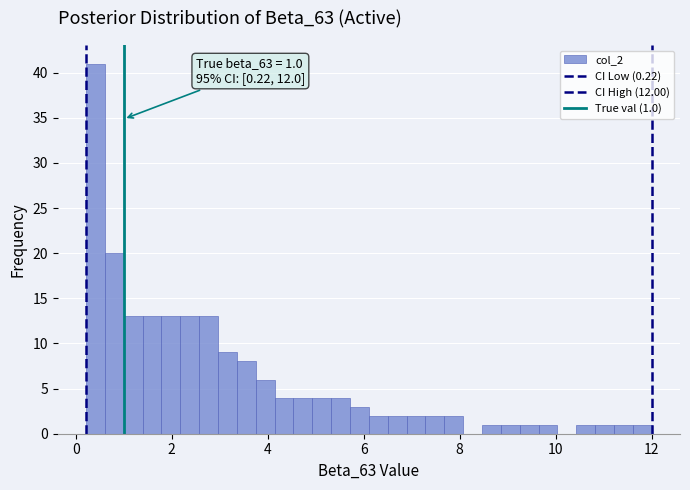

Read against the x-axis, roughly where is the centre of the tallest bar?

0.4